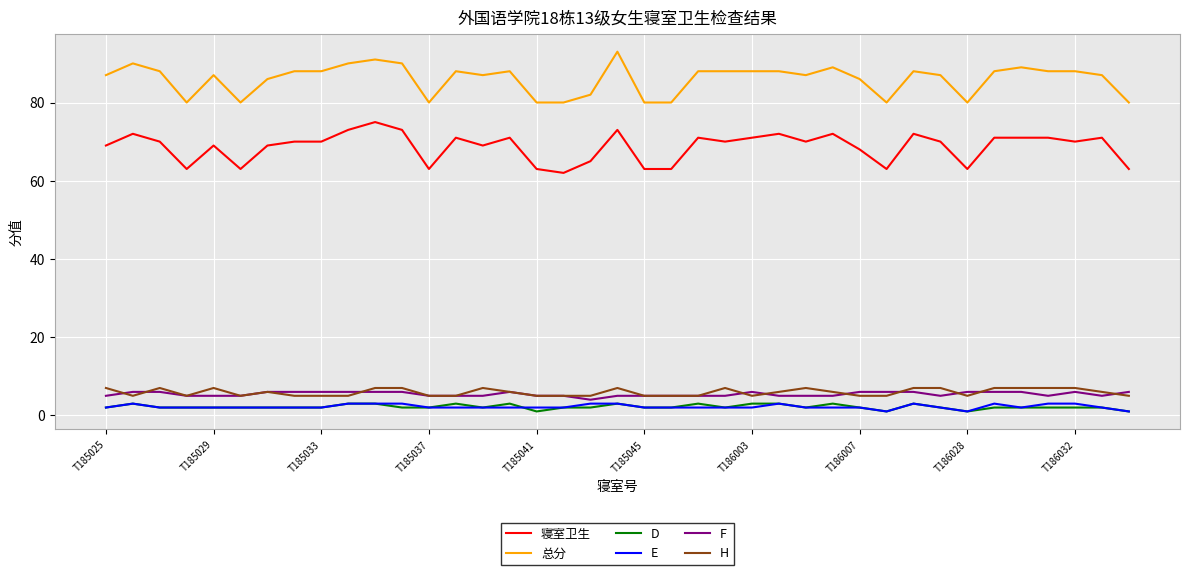

True or false: H and 寝室卫生 intersect in this chart.

False